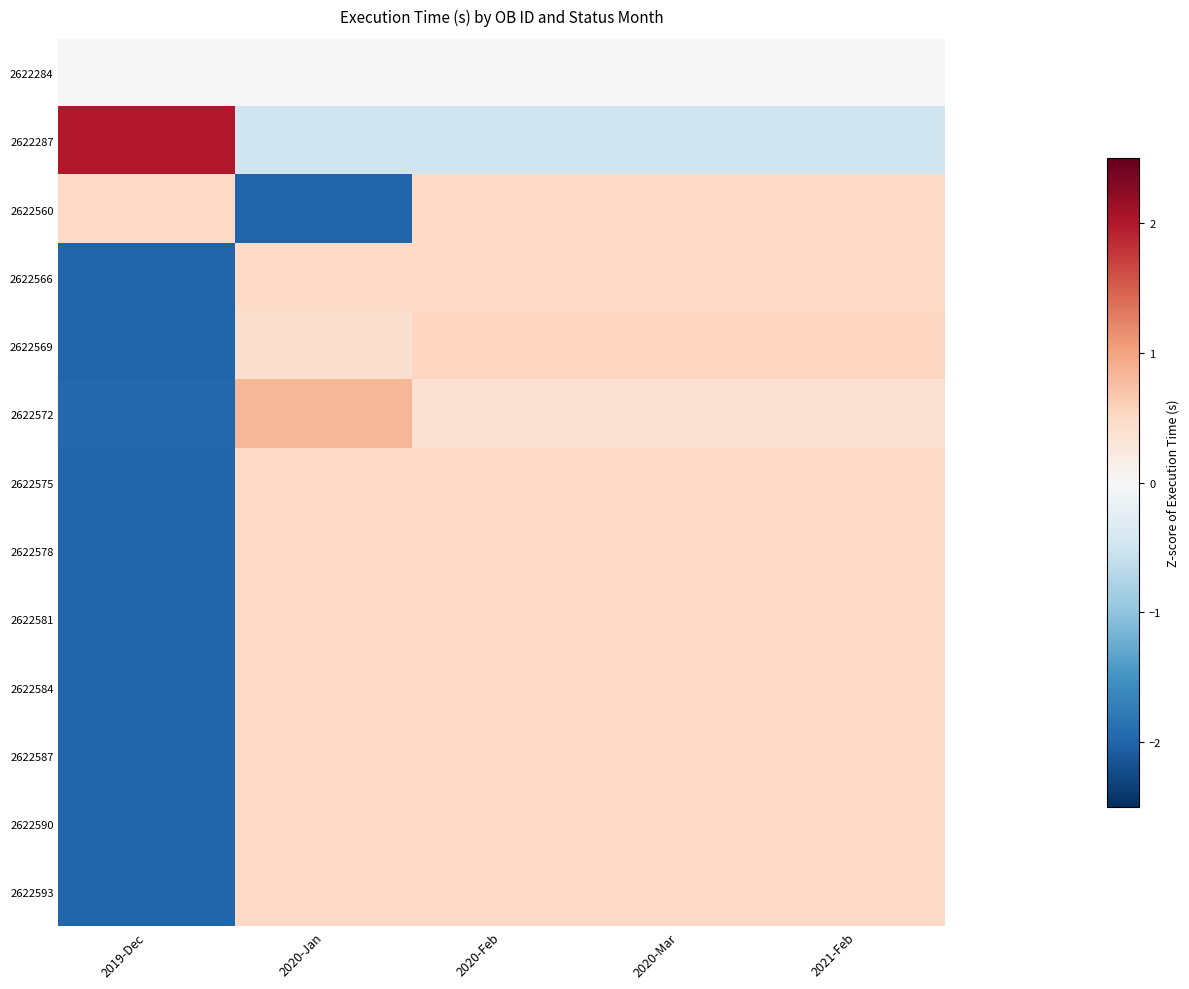

At which category is the sum across all series the highest?

2020-Feb